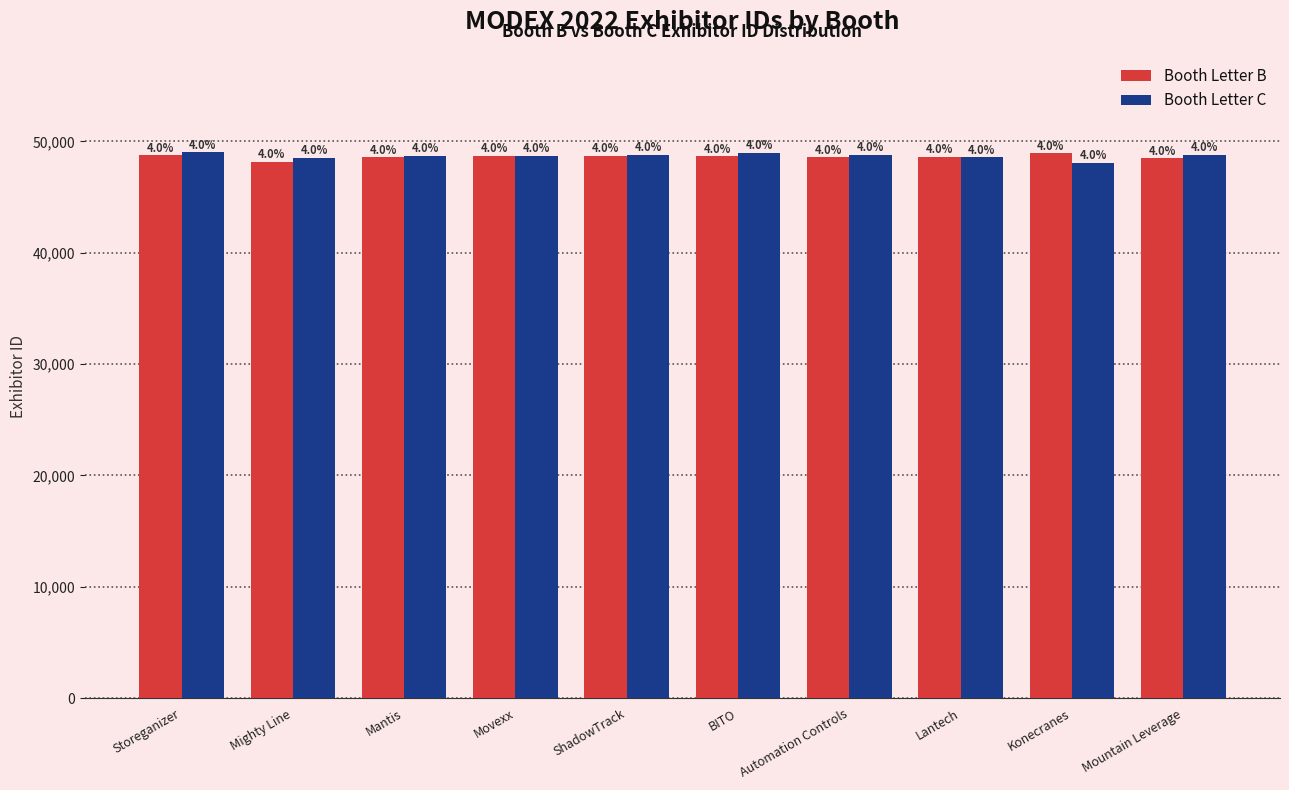

List the labels in order of Booth Letter B value, largest first.

Konecranes, Storeganizer, Movexx, ShadowTrack, BITO, Lantech, Mantis, Automation Controls, Mountain Leverage, Mighty Line